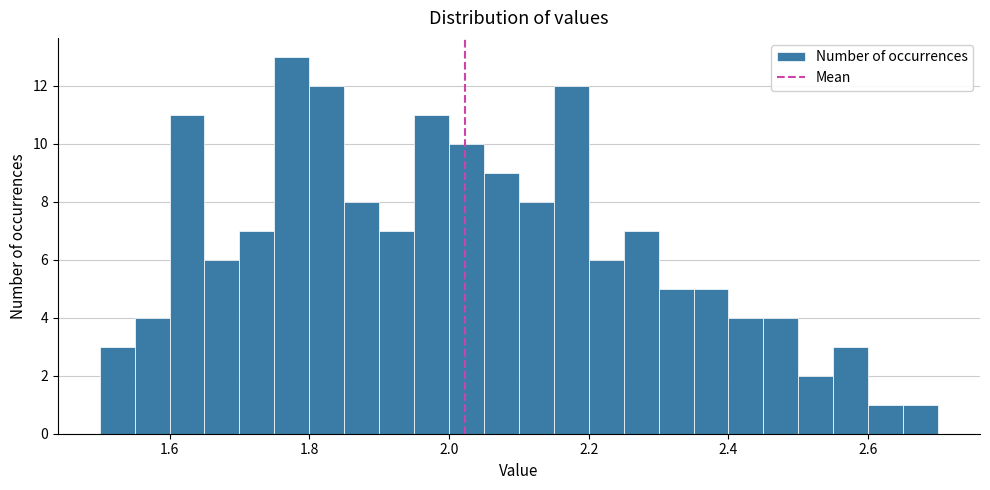

Around what value on the x-axis is the tallest bar? Give the approximate position of its centre, as read against the axis.

1.78